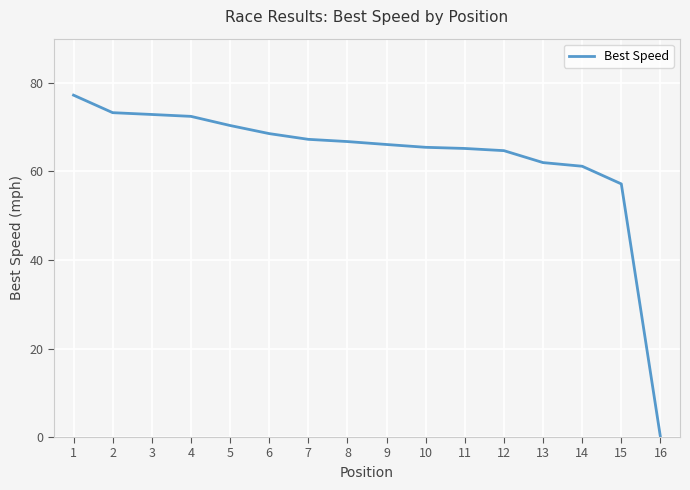

What is the change in value from 3 to 7?

-5.6